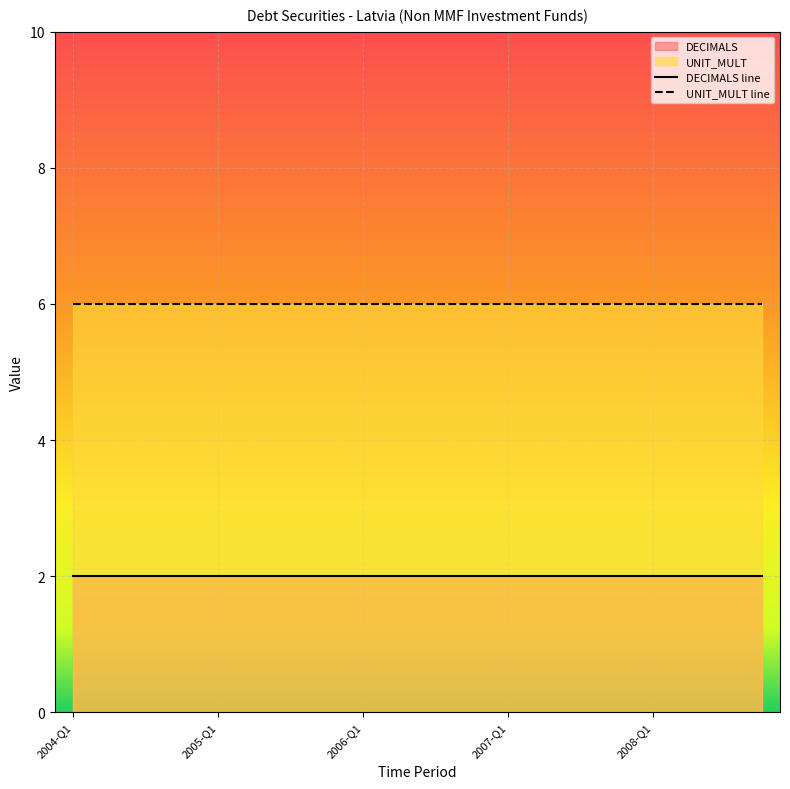

Which series has the largest total across all categories?

UNIT_MULT line